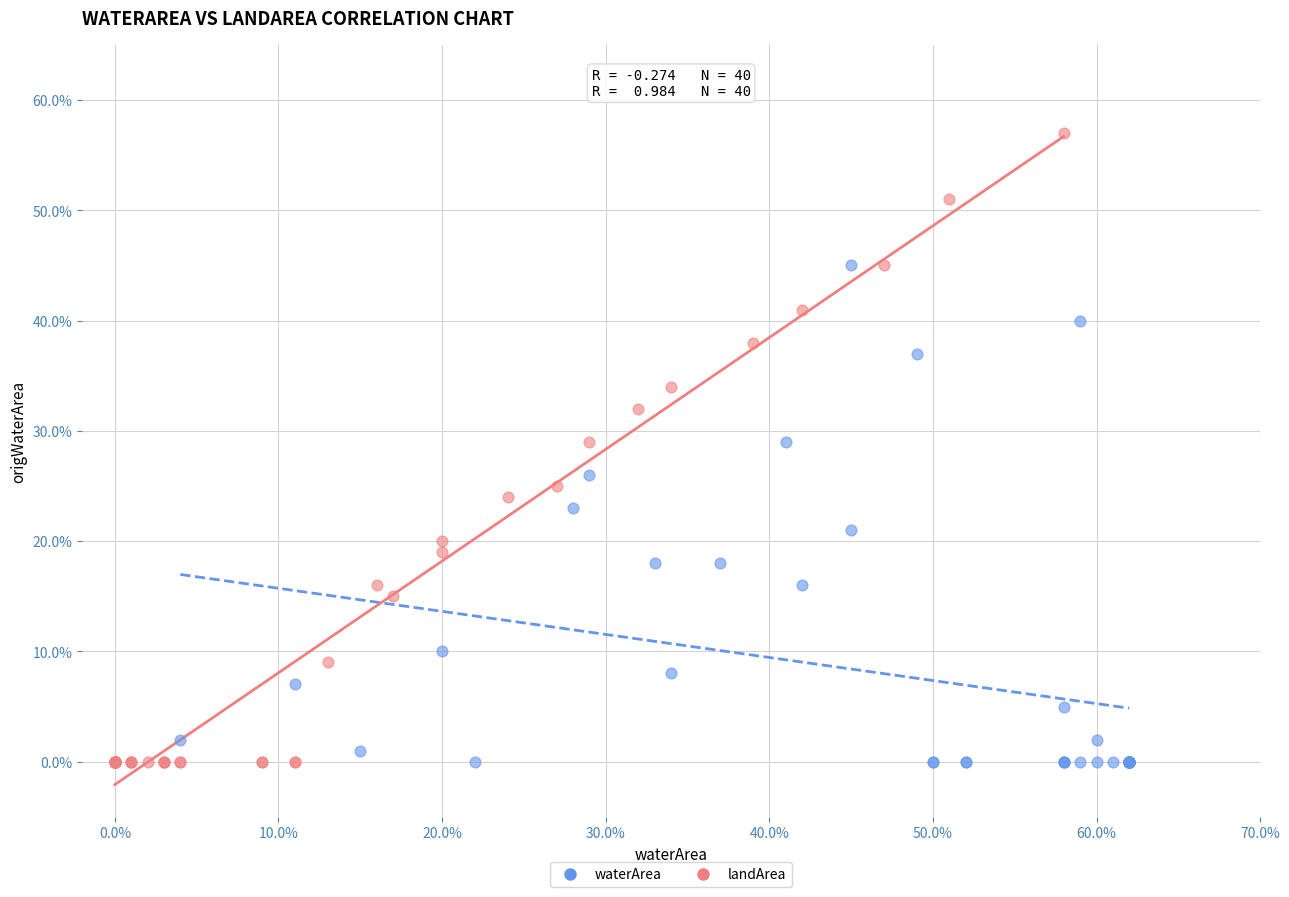

What are all the series names shown in the legend?

waterArea, landArea